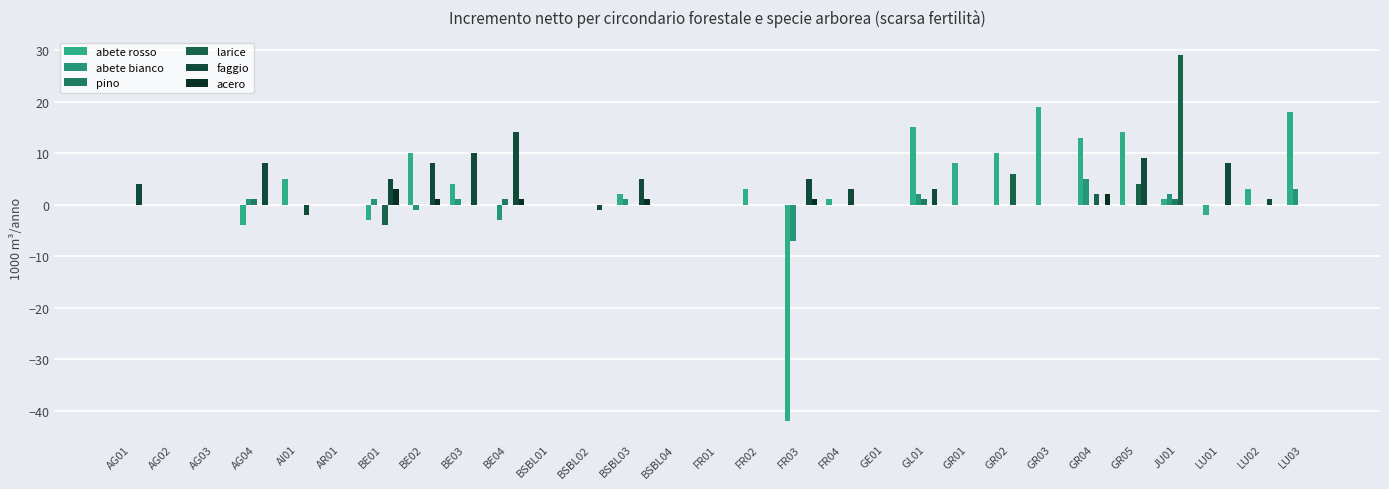

How many groups of bars are there?

29